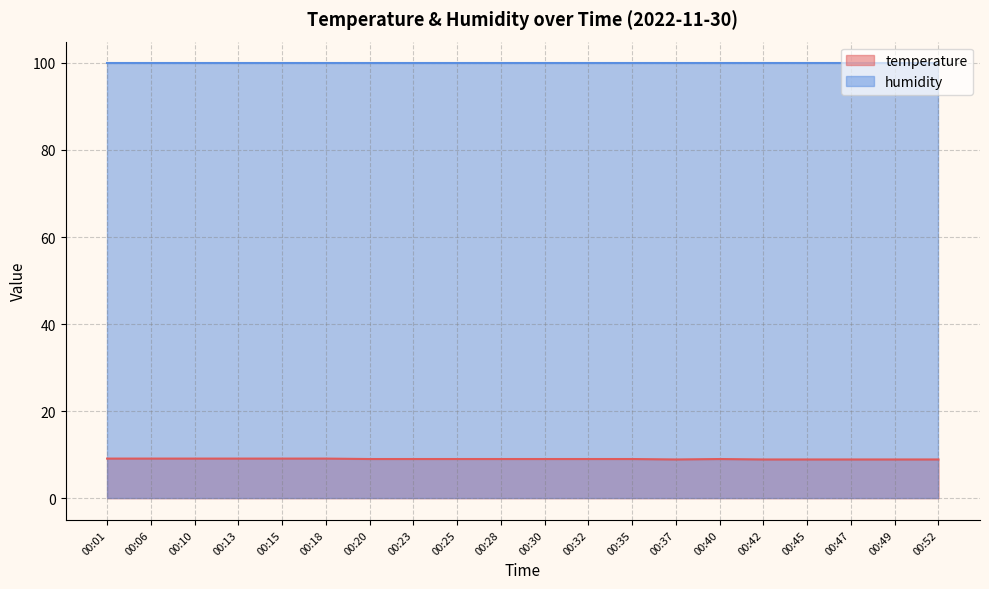

Between 00:42 and 00:32, which is larger?

00:32